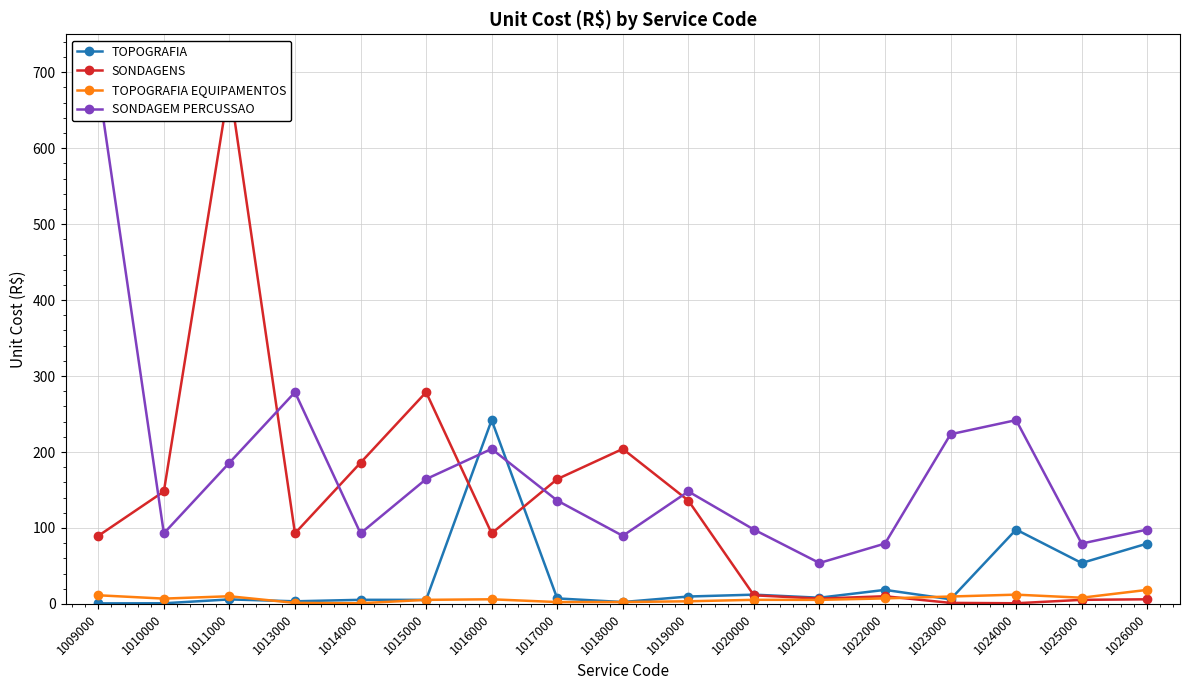

What is the smallest value displayed?

0.7